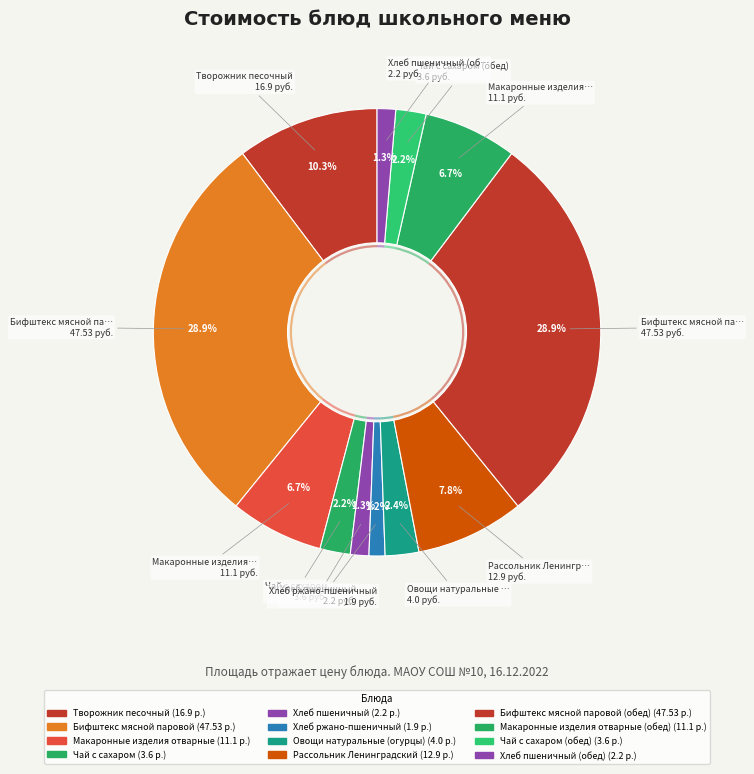

Combined, what portion of the pie is Бифштекс мясной паровой and Бифштекс мясной паровой (обед)?

57.8%